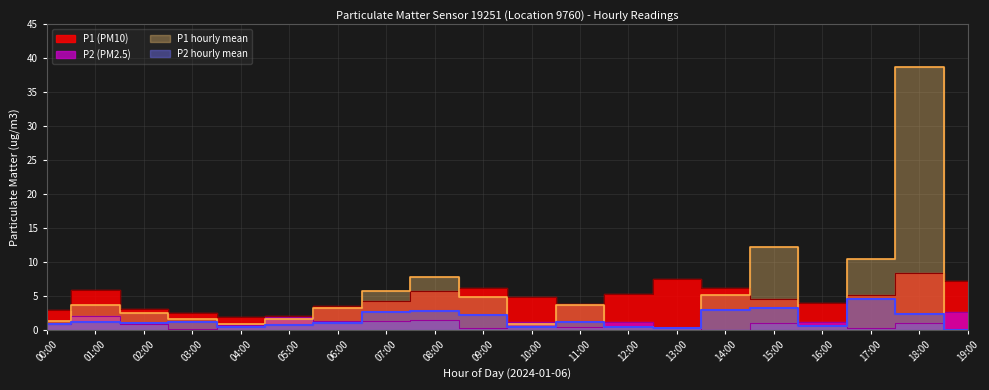

Which series changed the most between 00:00 and 15:00?

P1_hourly_mean